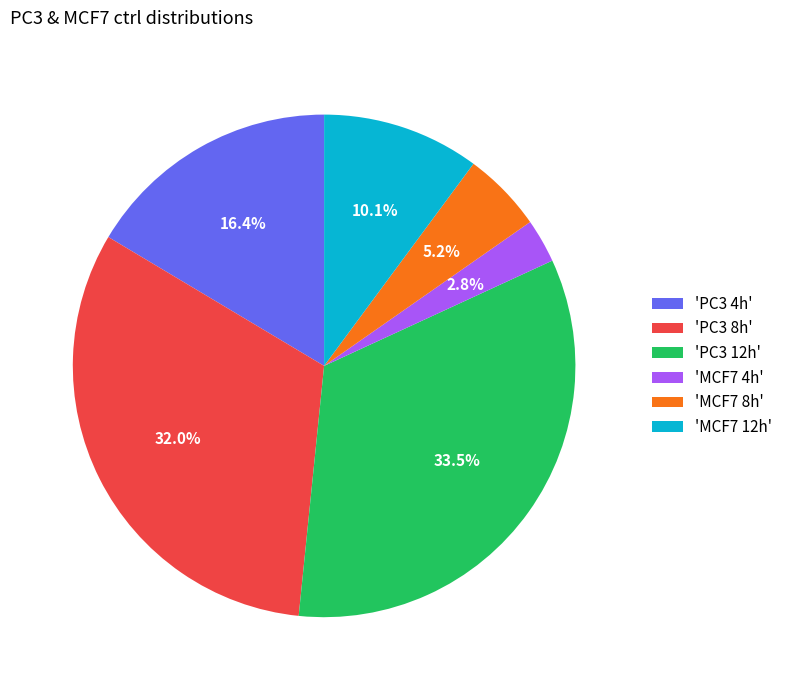

Which category has the smallest portion of the pie?

'MCF7 4h'